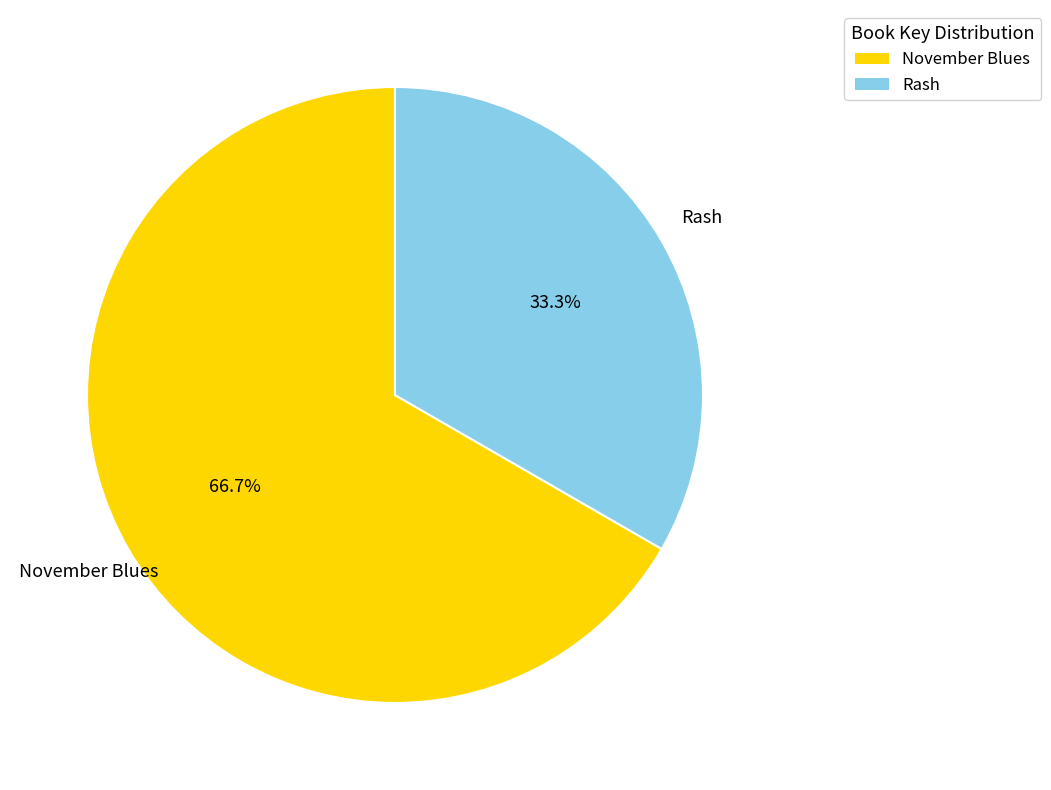

Is it true that November Blues is 47% of the pie?

False